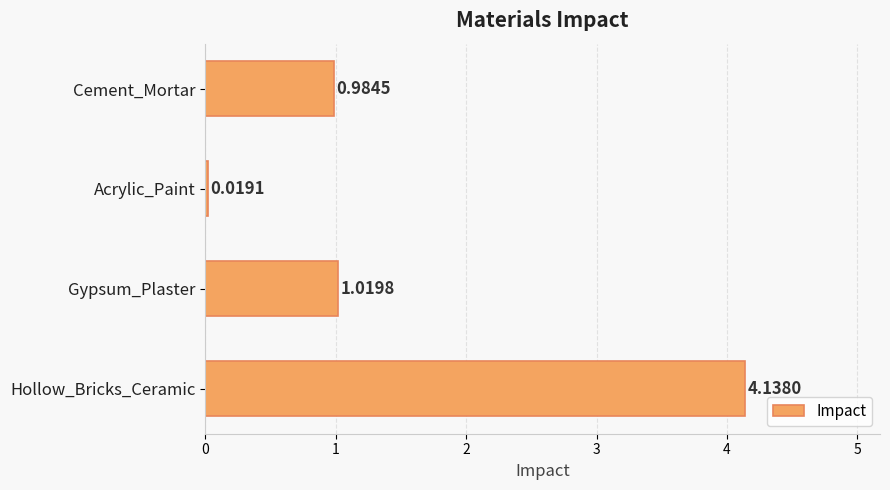

Does the chart contain any negative values?

No